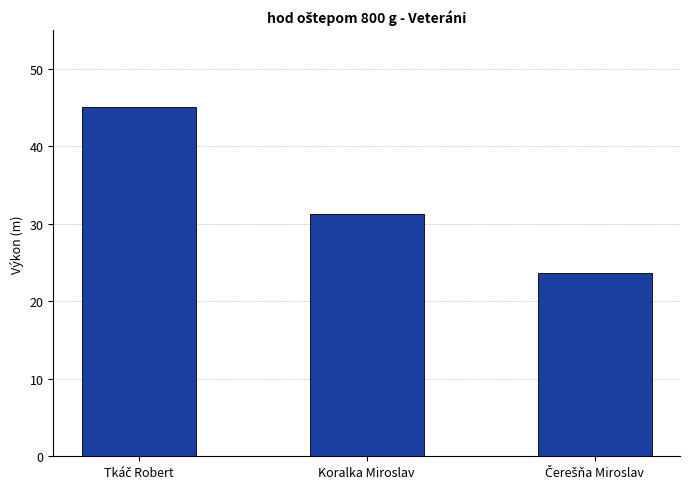

What is the label of the 2nd bar from the left?

Koralka Miroslav